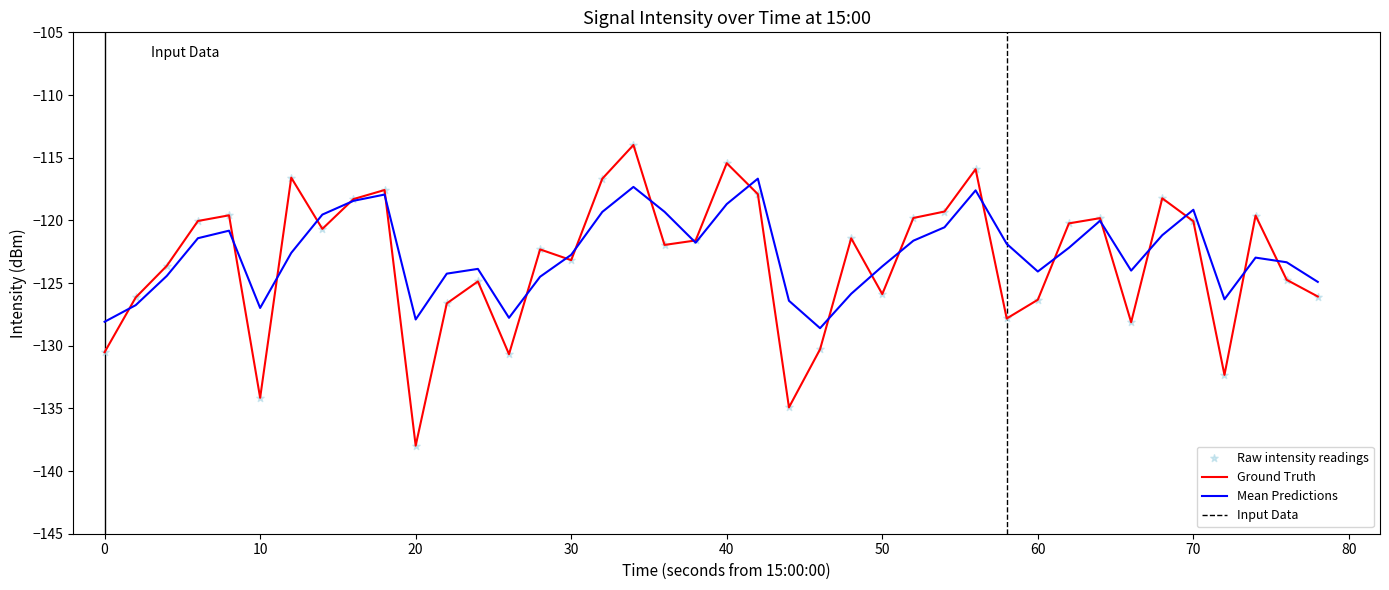

At how many categories does at least one series exceed -134?

40